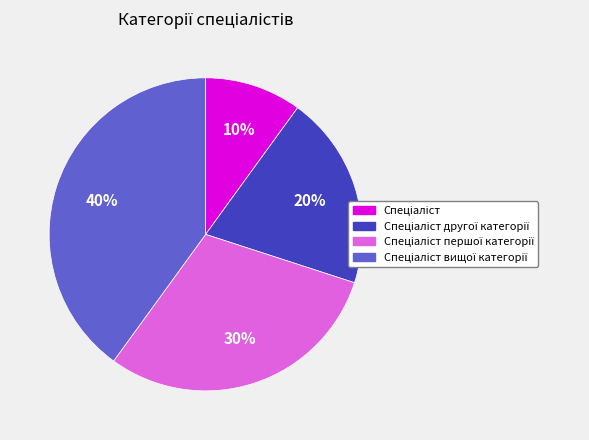

To the nearest percent, what is the difference between the largest and smallest slice percentages?

30%